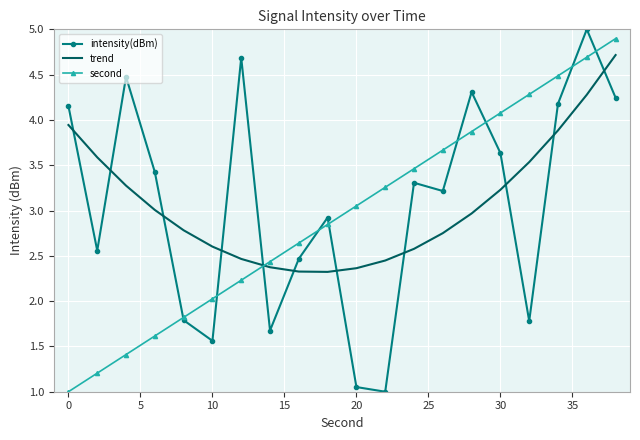

What is the maximum value shown in the chart?

5.0